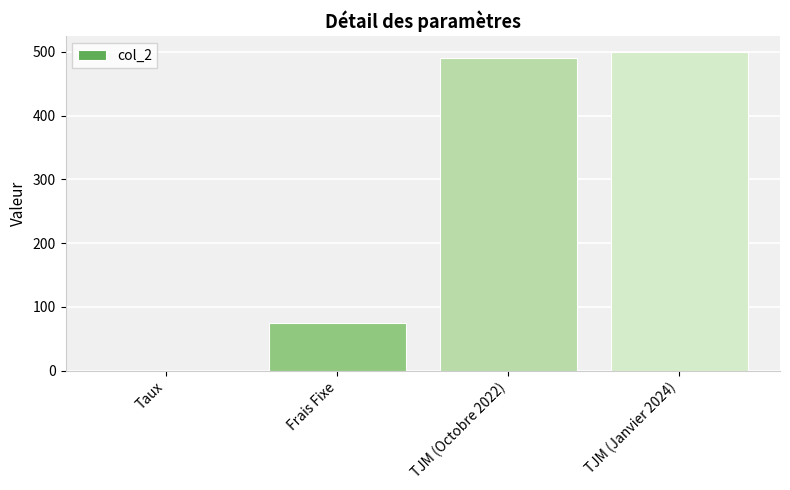

Are the bars horizontal?

No